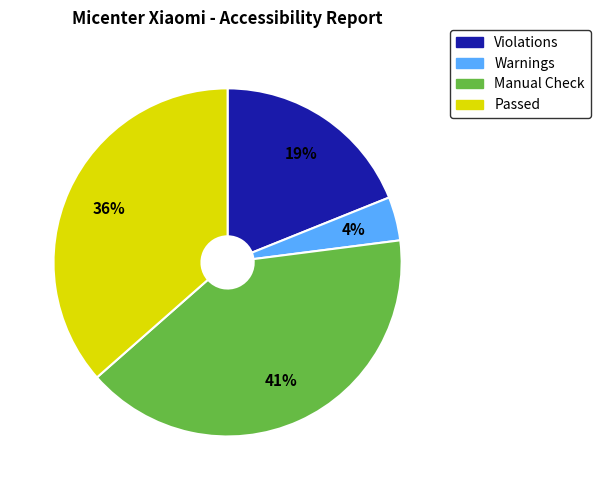

Is the sum of Warnings and Violations greater than half?

No